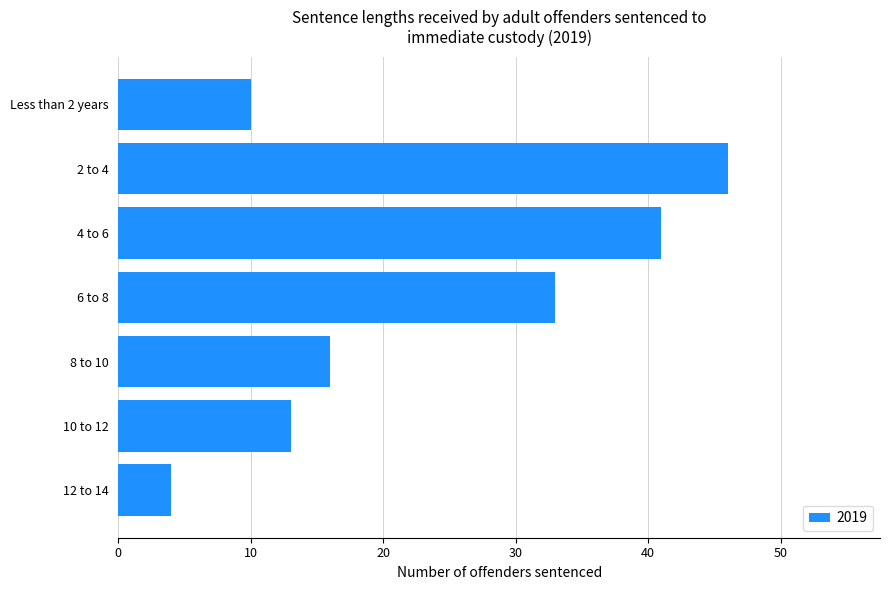

Are the bars grouped side by side (vs. stacked)?

No